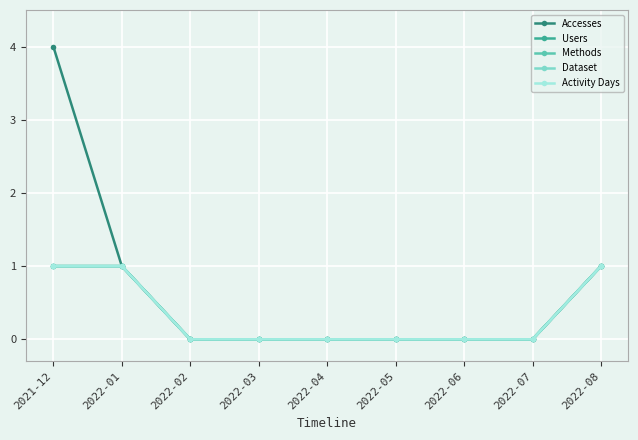

Does the chart have visible grid lines?

Yes